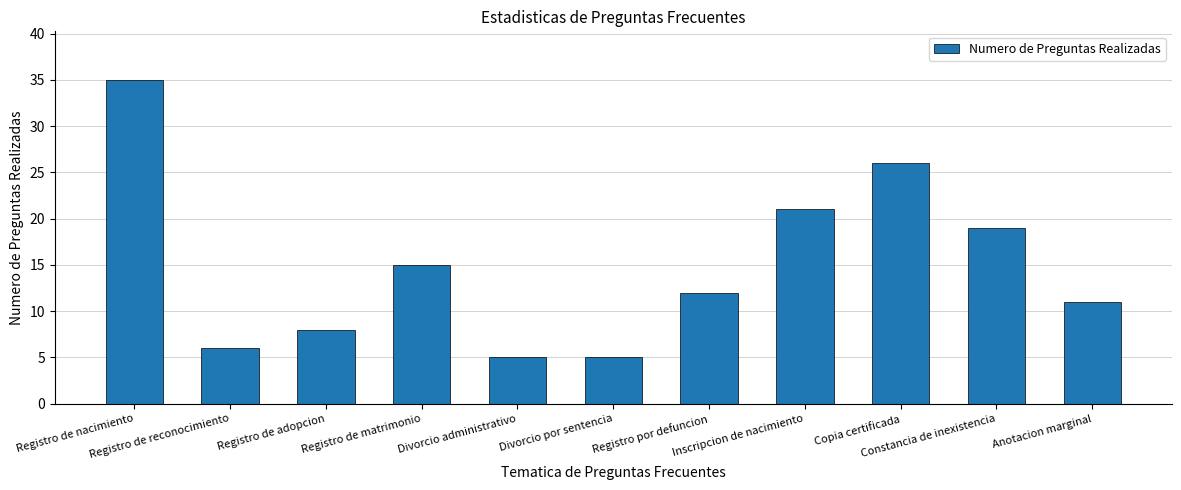

Reading left to right, what are all the values shown in this chart?

Registro de nacimiento=35	Registro de reconocimiento=6	Registro de adopcion=8	Registro de matrimonio=15	Divorcio administrativo=5	Divorcio por sentencia=5	Registro por defuncion=12	Inscripcion de nacimiento=21	Copia certificada=26	Constancia de inexistencia=19	Anotacion marginal=11